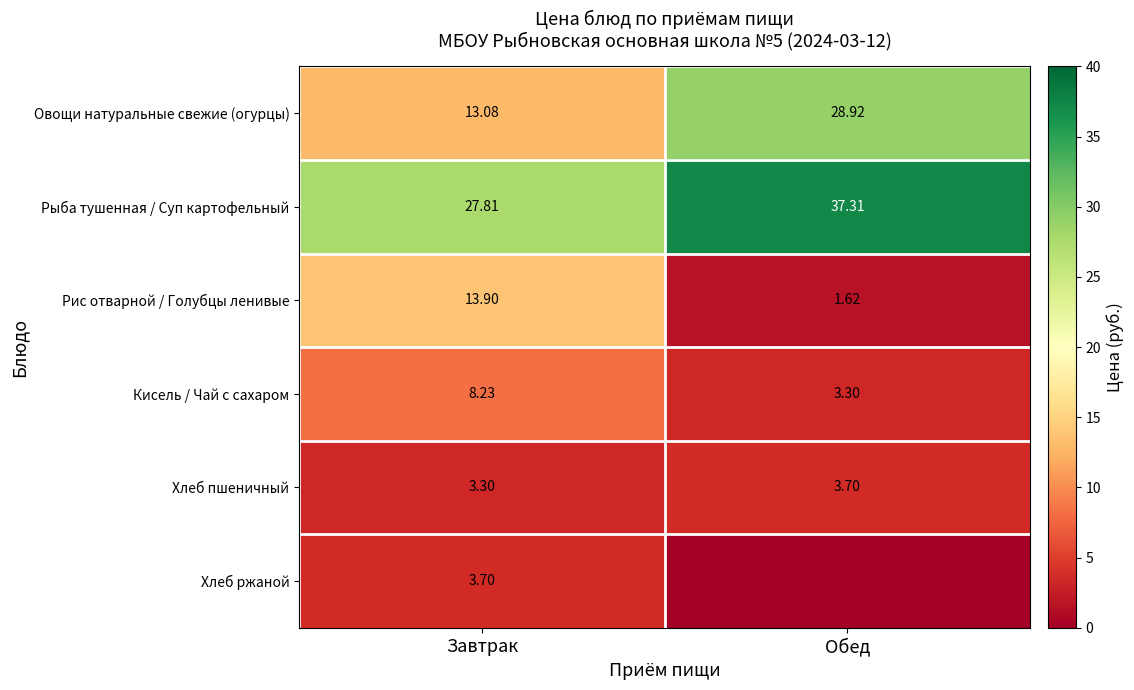

What is the maximum value shown in the chart?

37.3